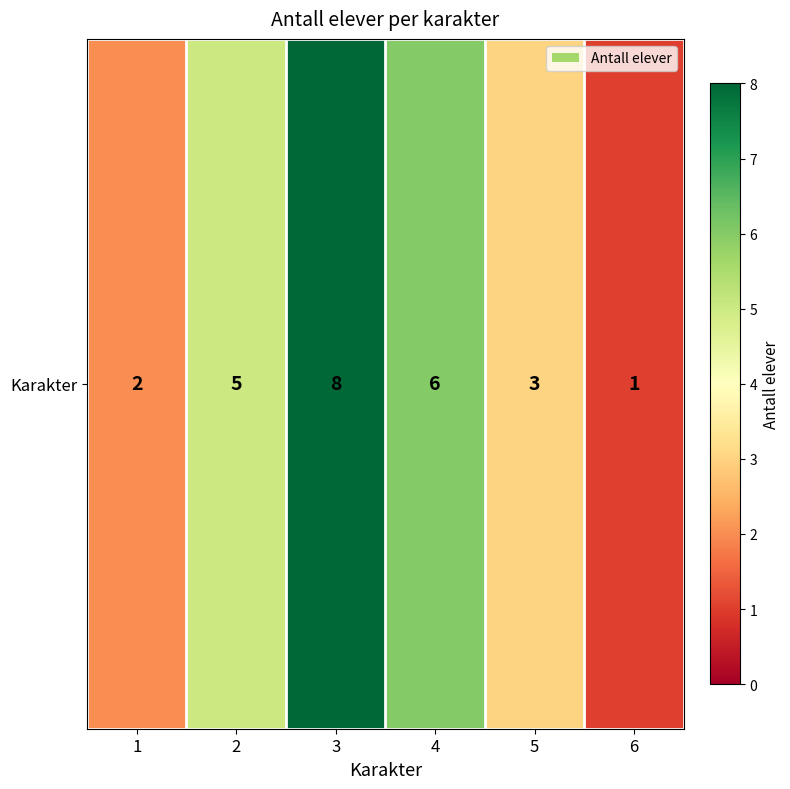

Which label corresponds to the largest value in the chart?

3